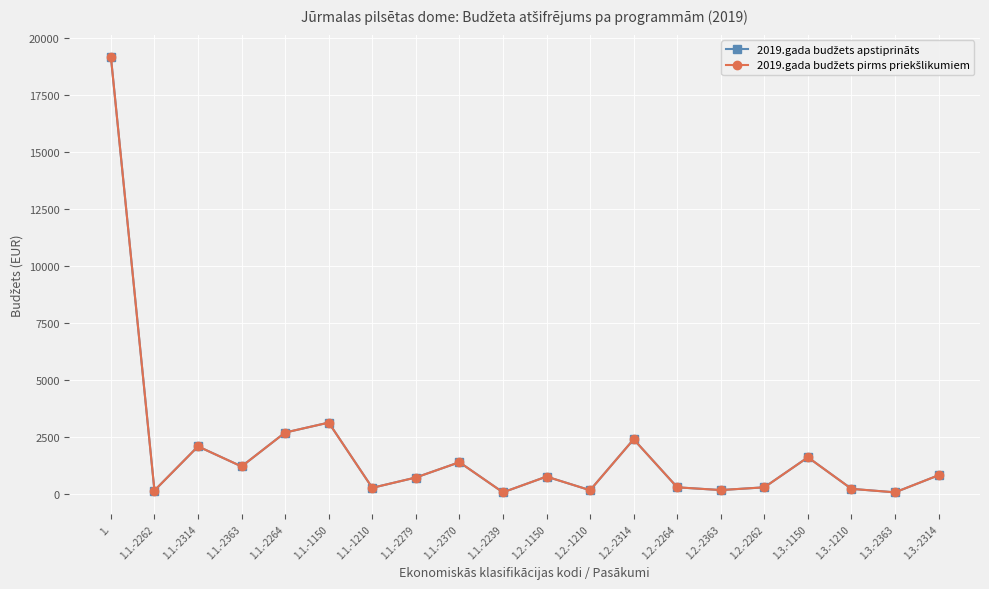

What is the difference between the 2019.gada budžets pirms priekšlikumiem values at 1.1.-2262 and 1.3.-2363?

80